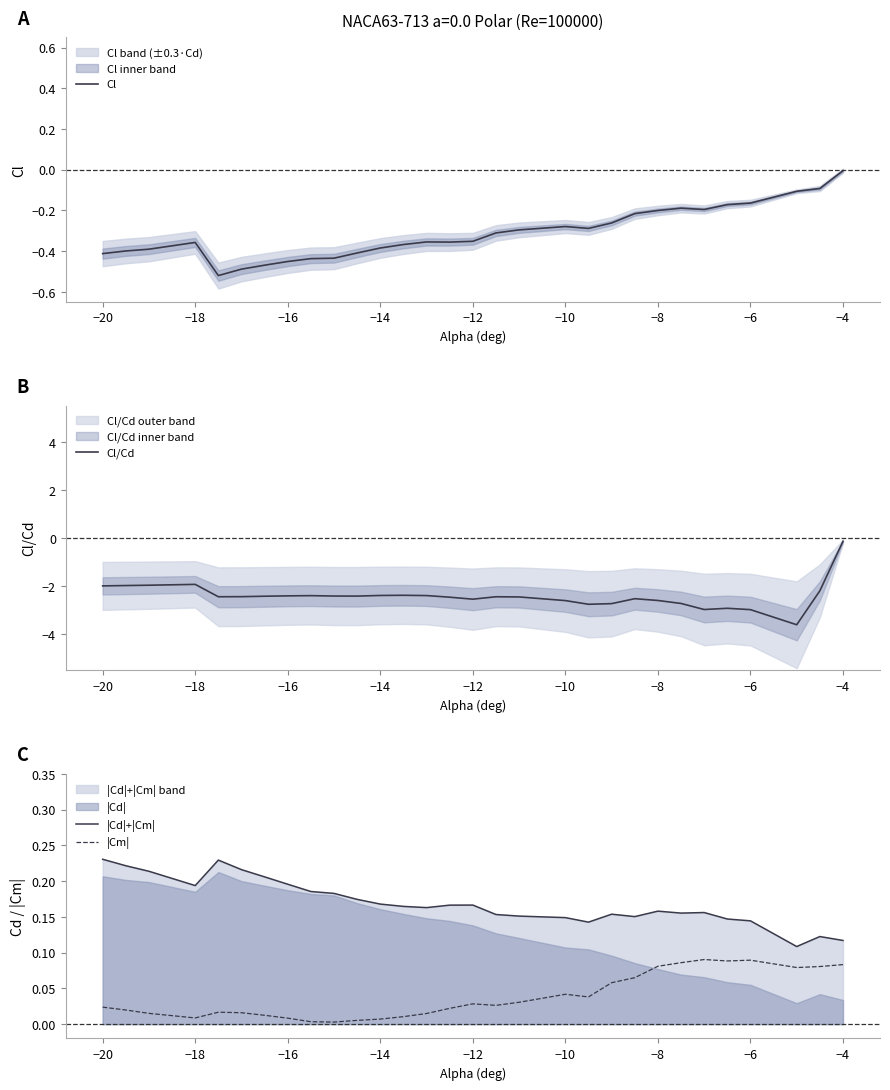

True or false: |Cd|+|Cm| and |Cm| intersect in this chart.

False